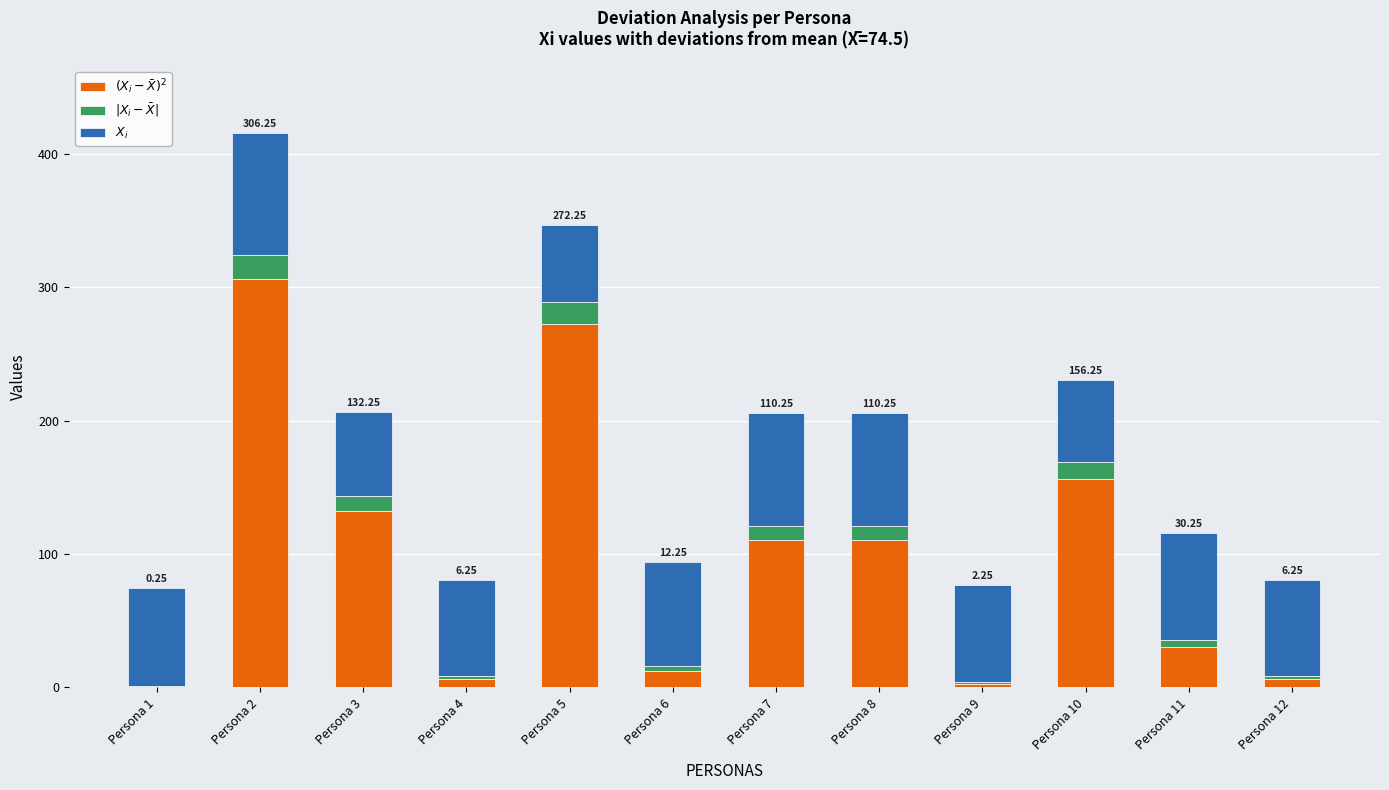

What is the total value across all series at Persona 5?

346.8